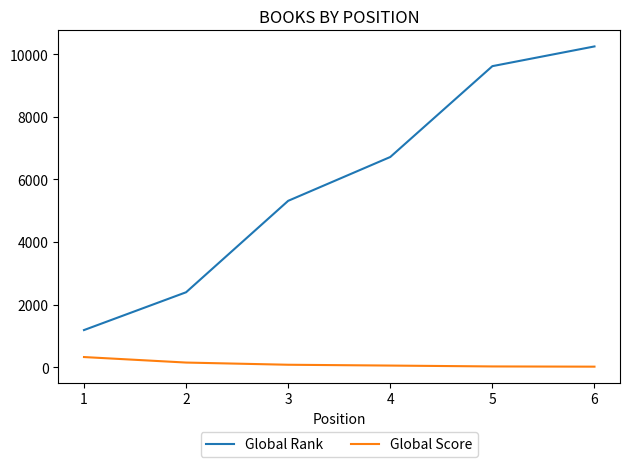

Is the value of Global Rank at 1 greater than the value of Global Score at 1?

Yes